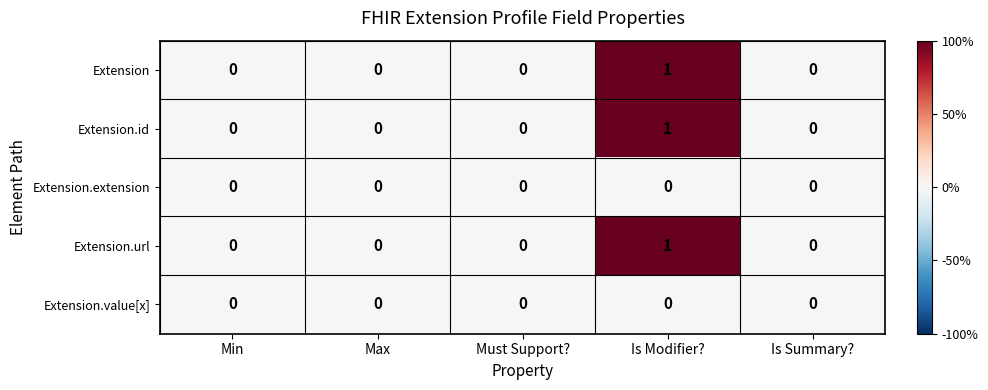

At which category does the chart reach its peak across all series?

Is Modifier?